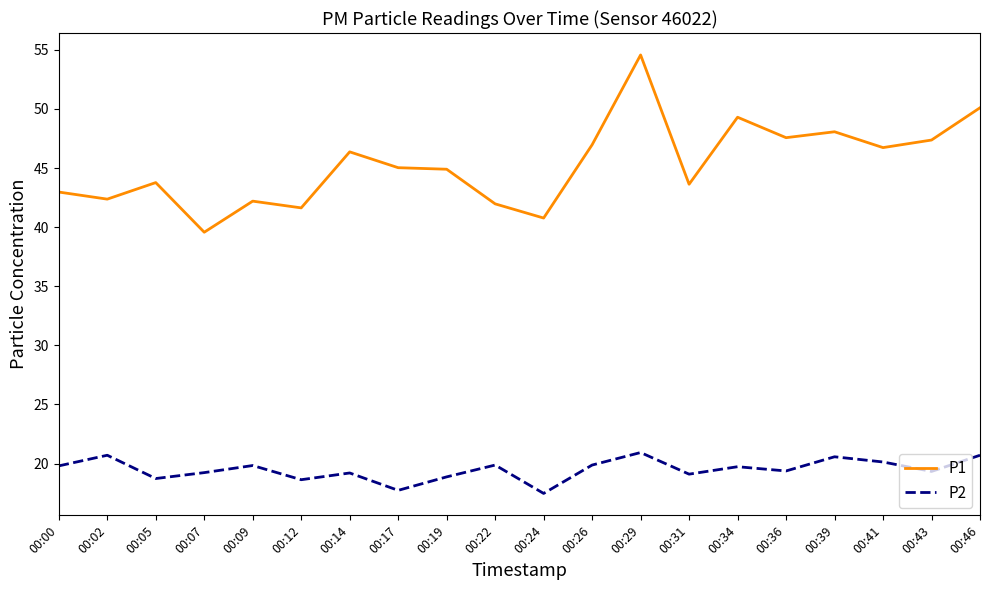

What is the sum of all P2 values?

389.8